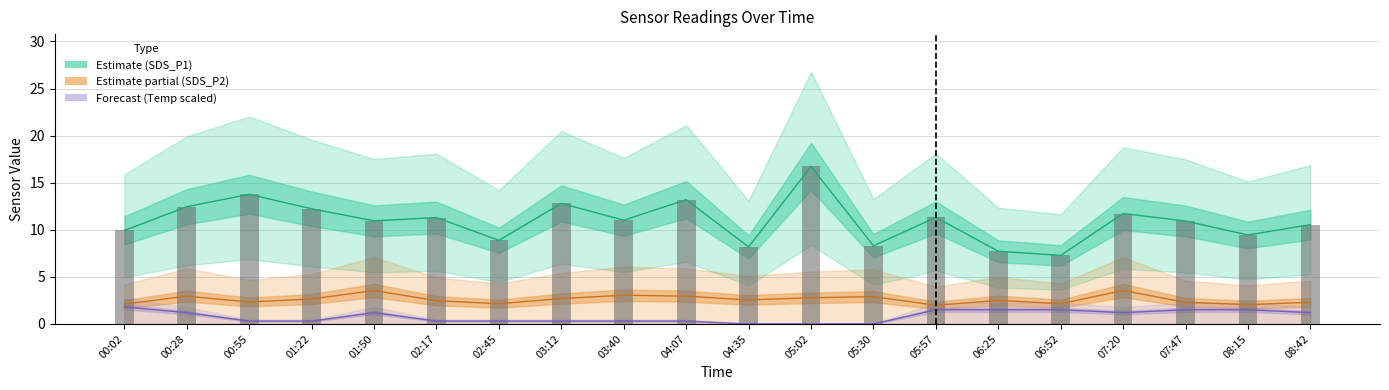

What is the difference between the SDS_P1 values at 04:07 and 01:50?

2.2